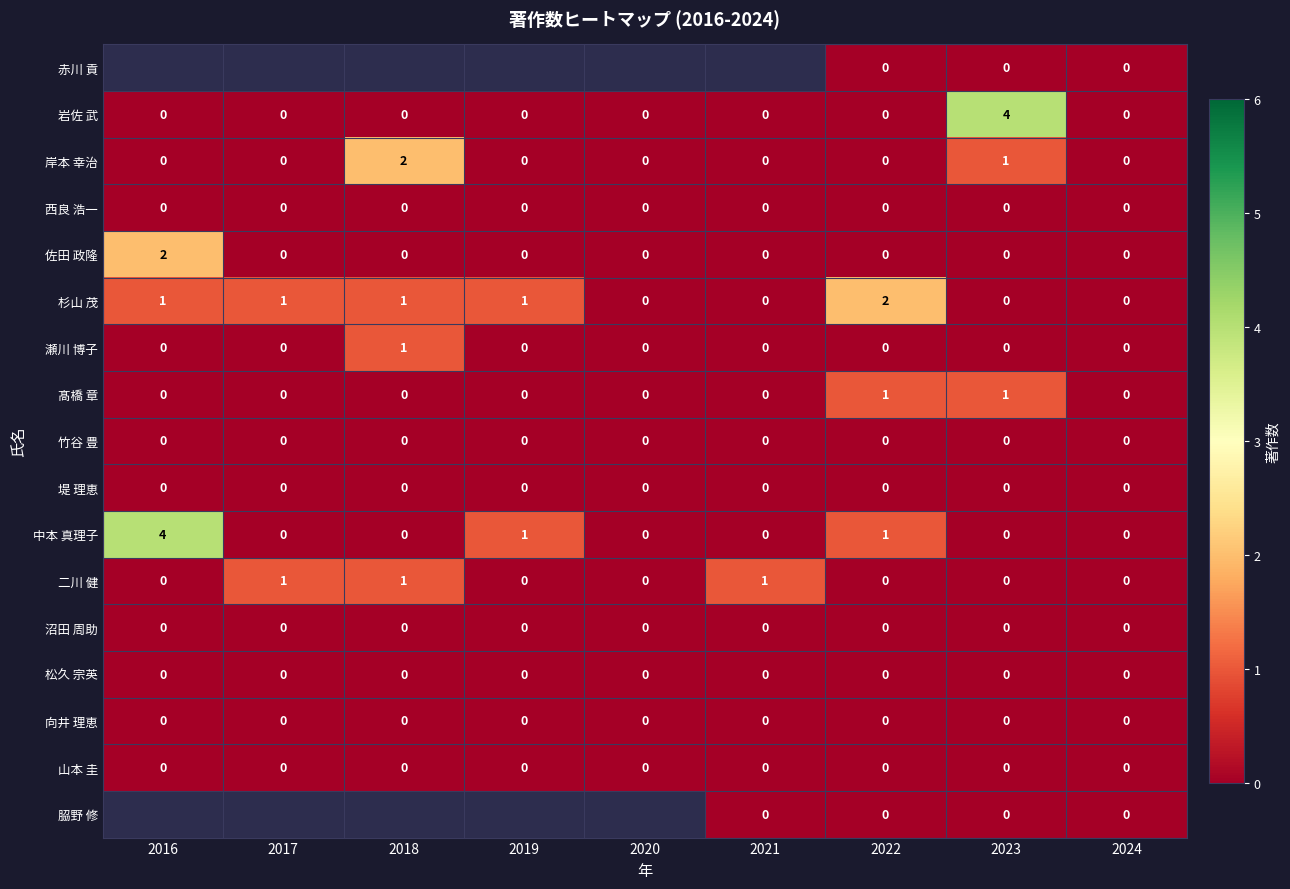

How many 佐田 政隆 values are between 0 and 1?

8